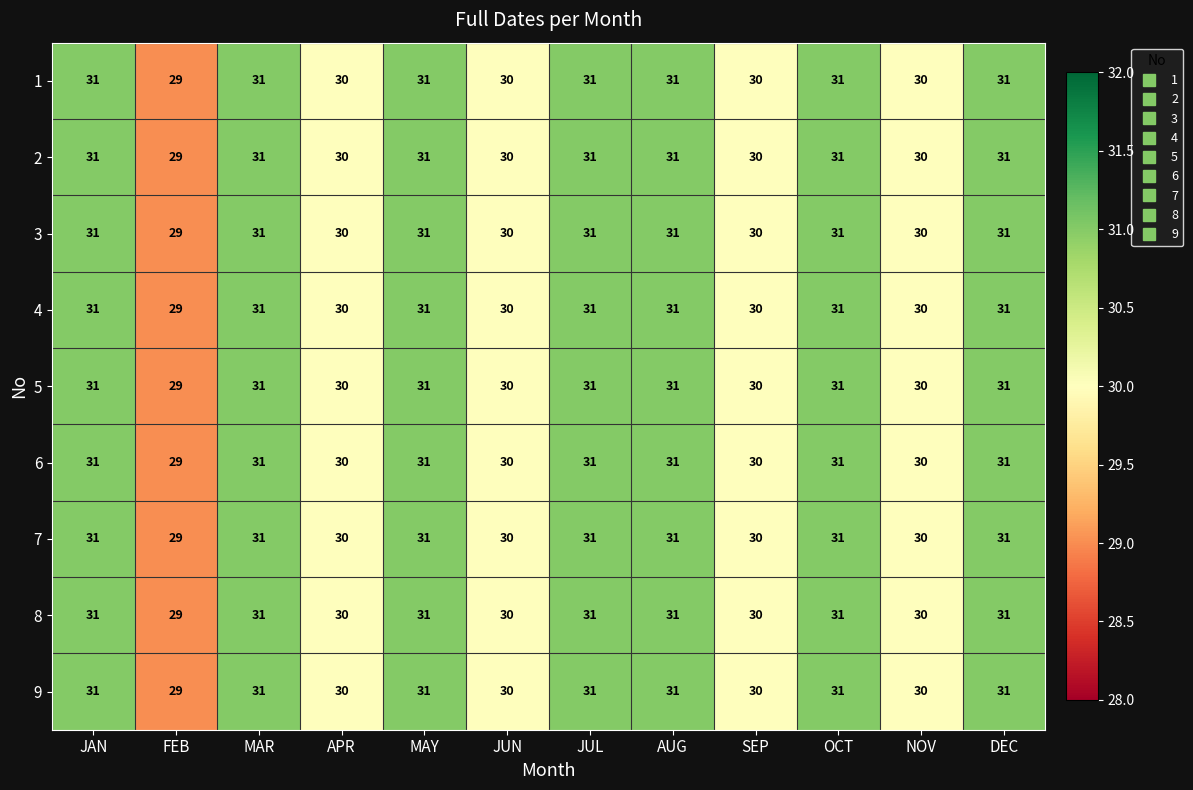

How many 3 values are between 30 and 31?

11